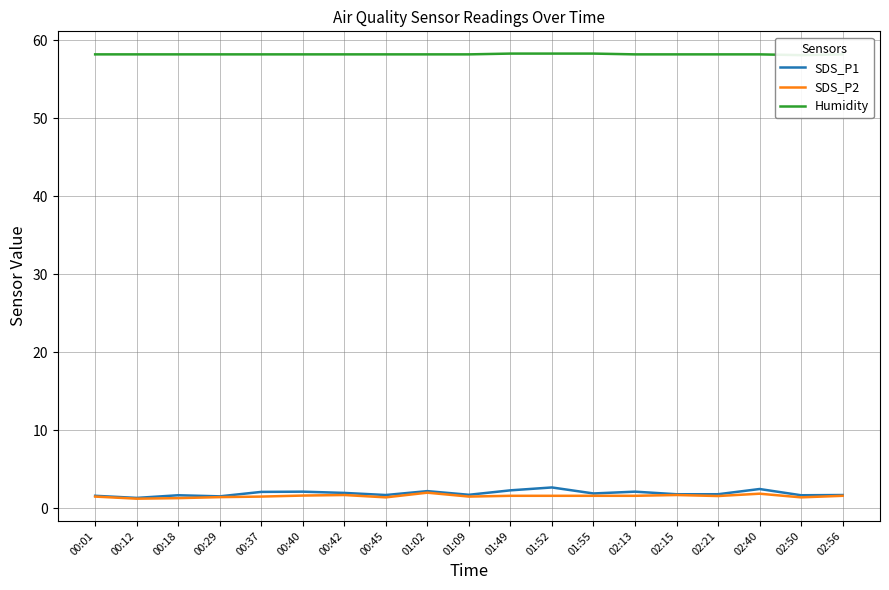

True or false: SDS_P1 and SDS_P2 intersect in this chart.

False